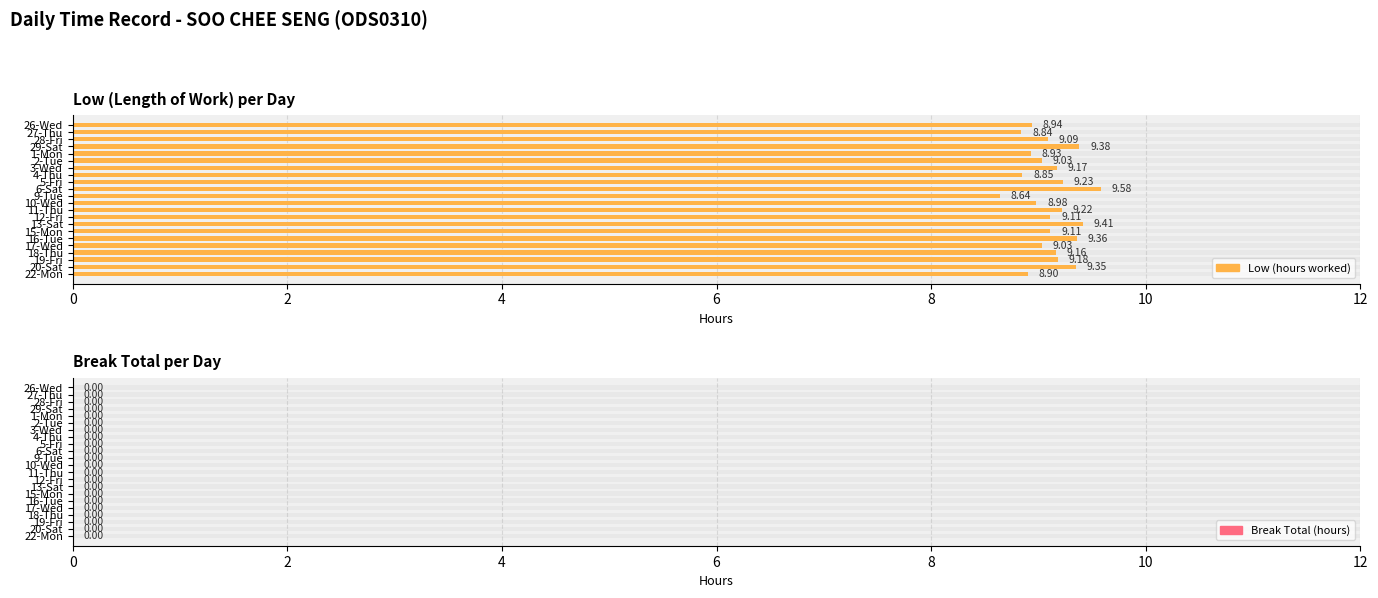

List the series in order of their overall mean, highest first.

Low (hours worked), Break Total (hours)